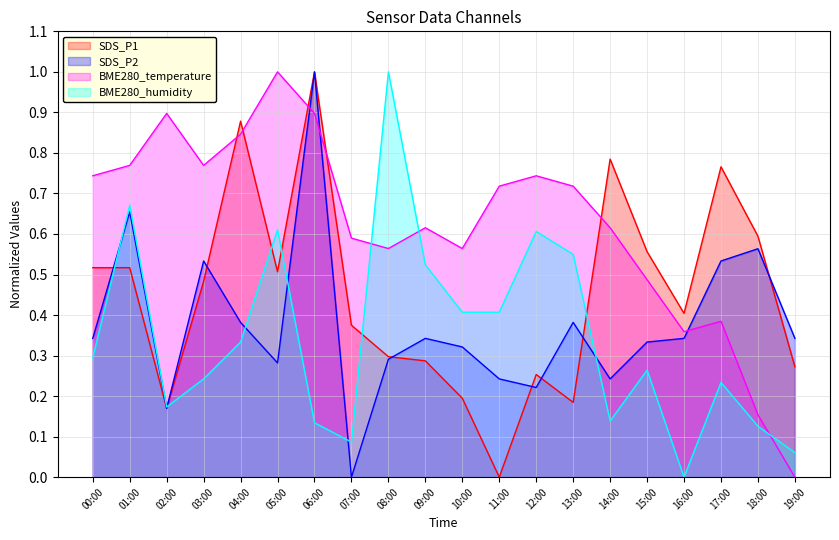

Between which two adjacent categories do SDS_P1 and SDS_P2 first intersect?

00:00 and 01:00